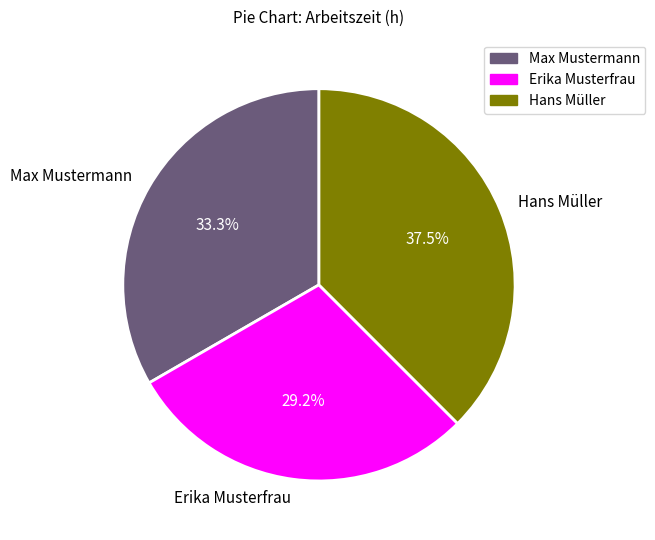

Combined, do Max Mustermann and Erika Musterfrau account for over 50%?

Yes